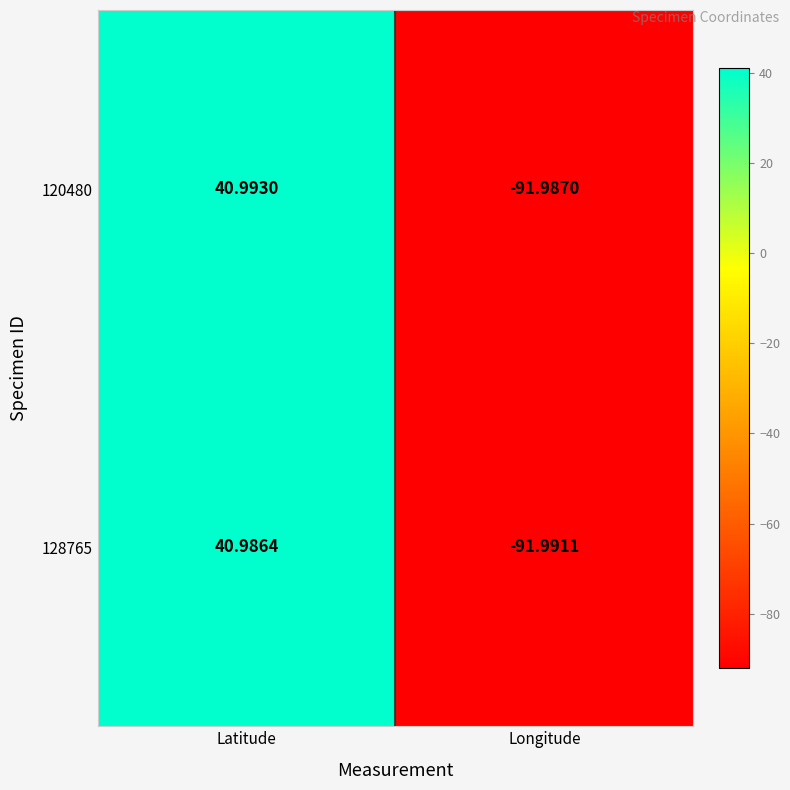

Which category has the highest value in the 128765 series?

Latitude